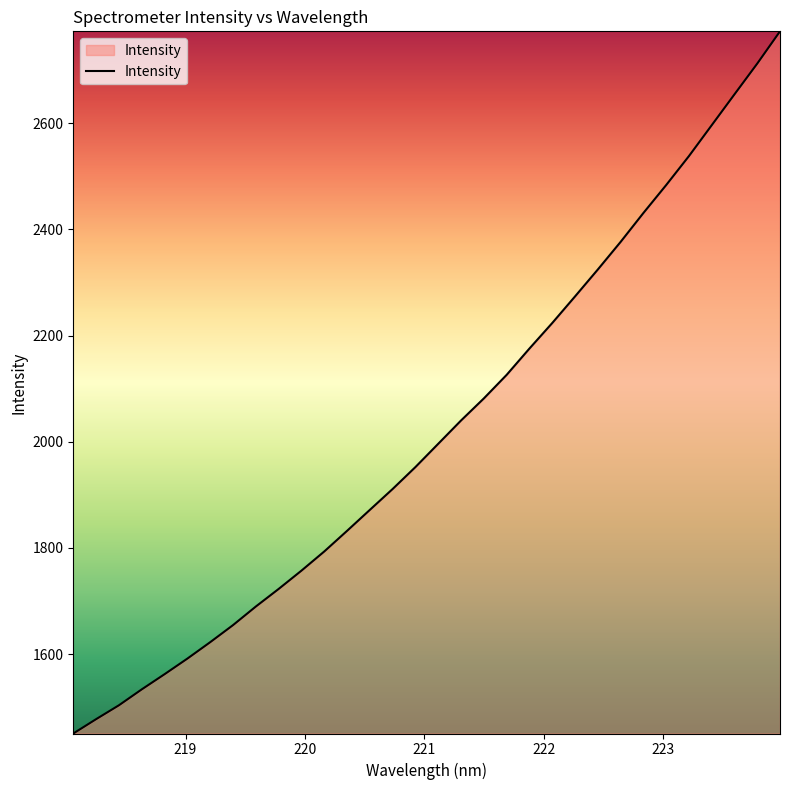

What is the smallest value displayed?

1450.3